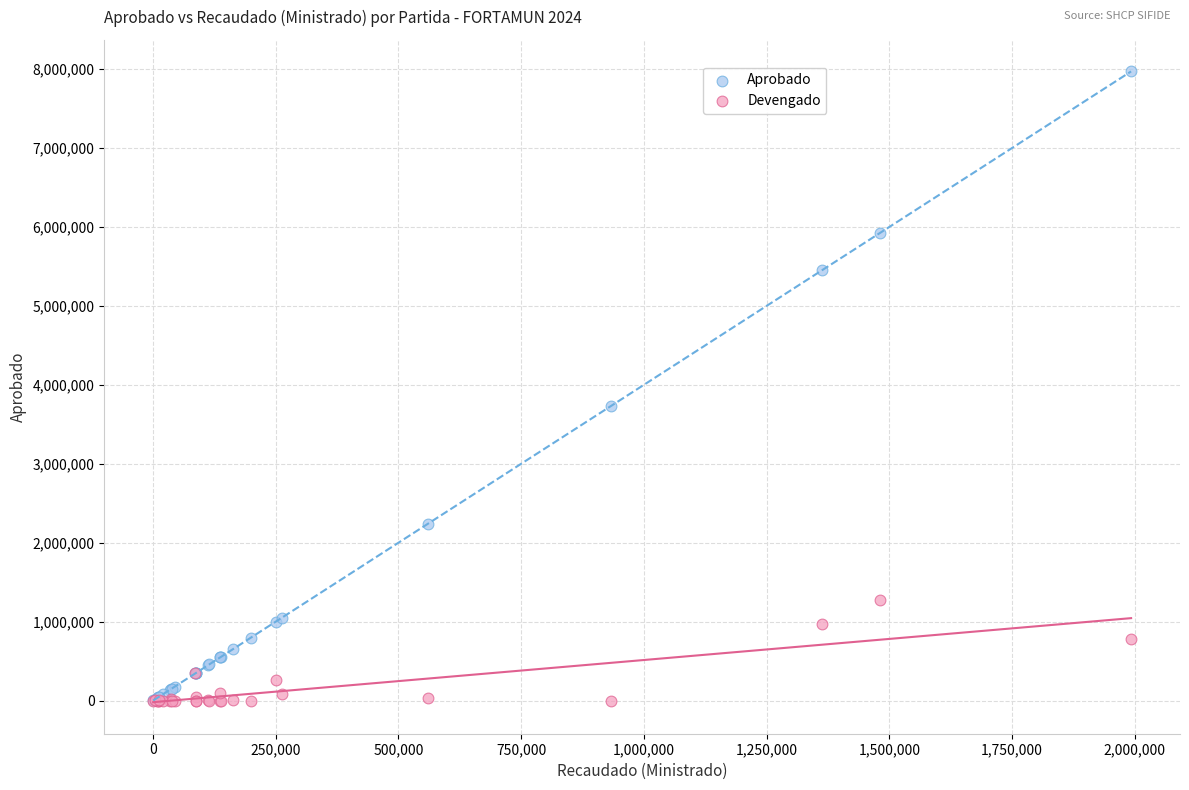

Across all series, what Y value is closest to 3985000?

3730000.0